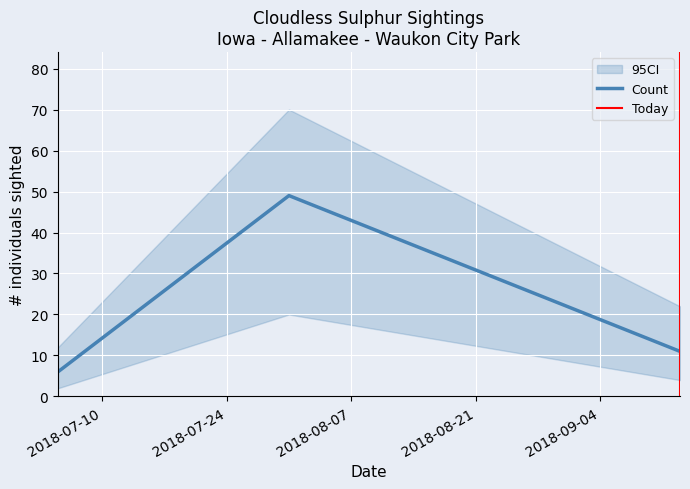

What is the label of the 2nd point from the left?

2018-07-31